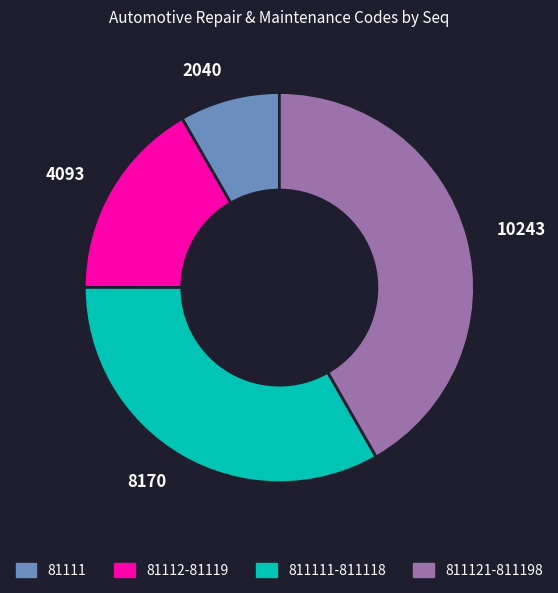

Combined, do 4093 and 2040 account for over 50%?

No